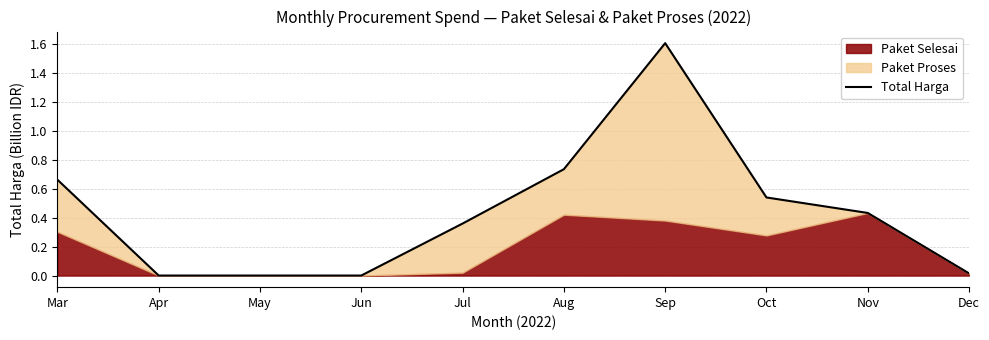

List the labels in order of value, smallest first.

Apr, May, Jun, Dec, Jul, Nov, Oct, Mar, Aug, Sep